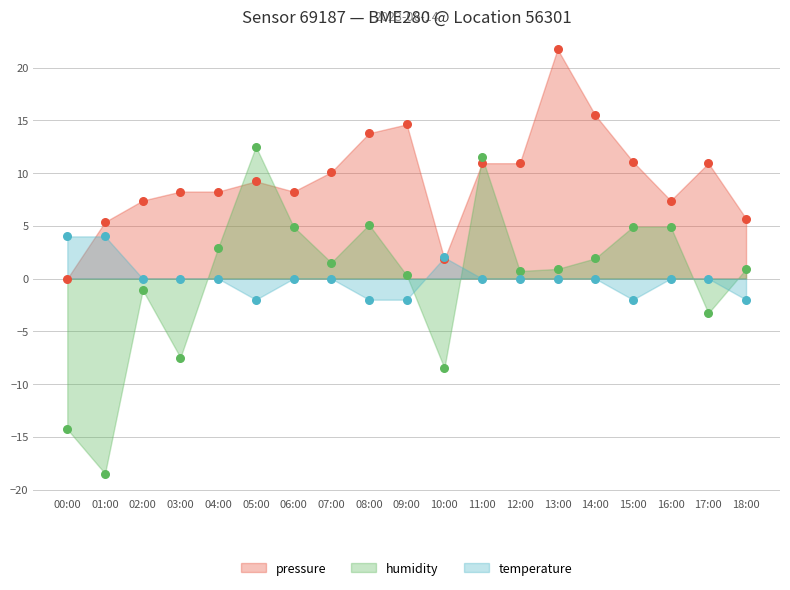

At which category is the sum across all series the highest?

13:00